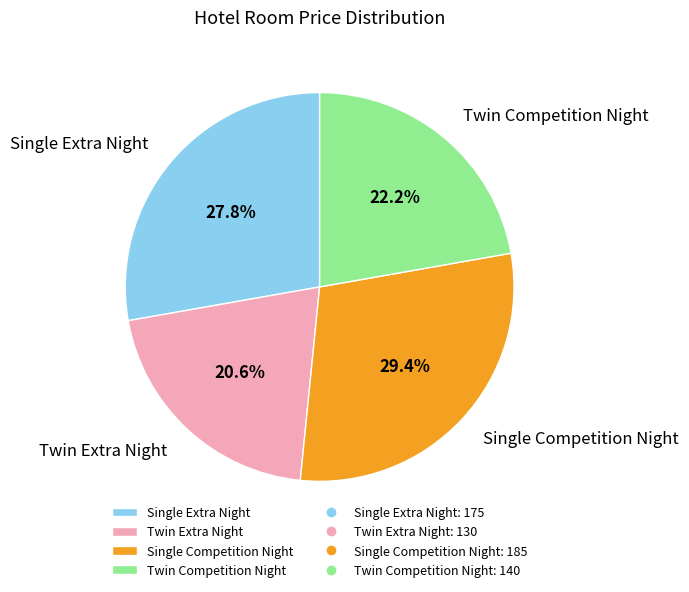

To the nearest percent, what is the combined percentage of Single Competition Night and Twin Extra Night?

50%